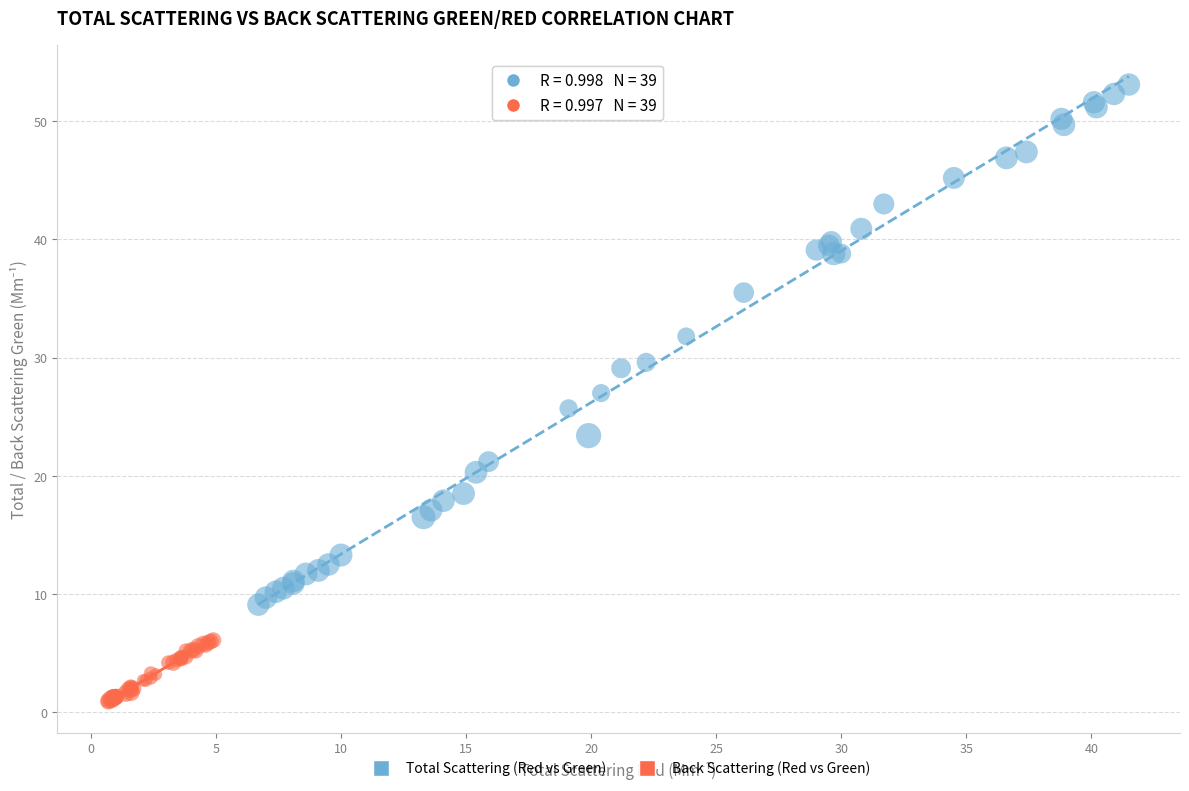

Which series reaches the minimum Y coordinate?

Back Scattering (Red vs Green)